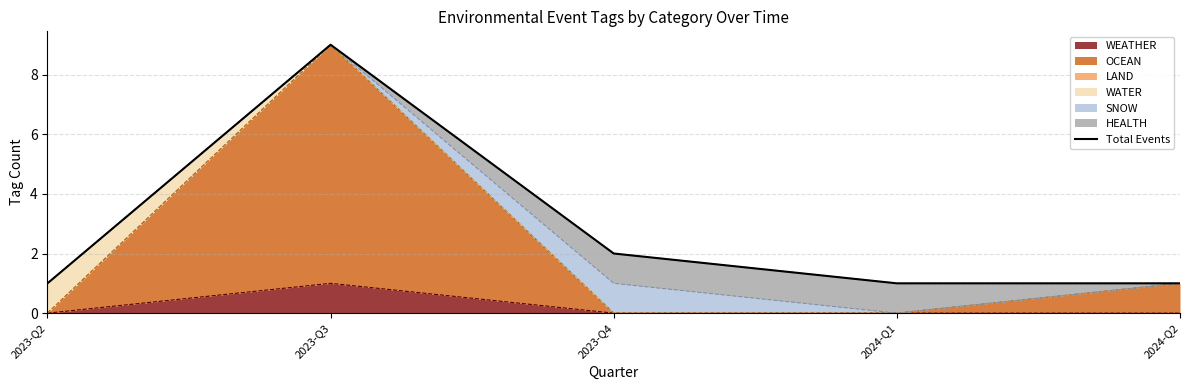

Rank the categories by value from lowest to highest.

2023-Q2, 2024-Q1, 2024-Q2, 2023-Q4, 2023-Q3